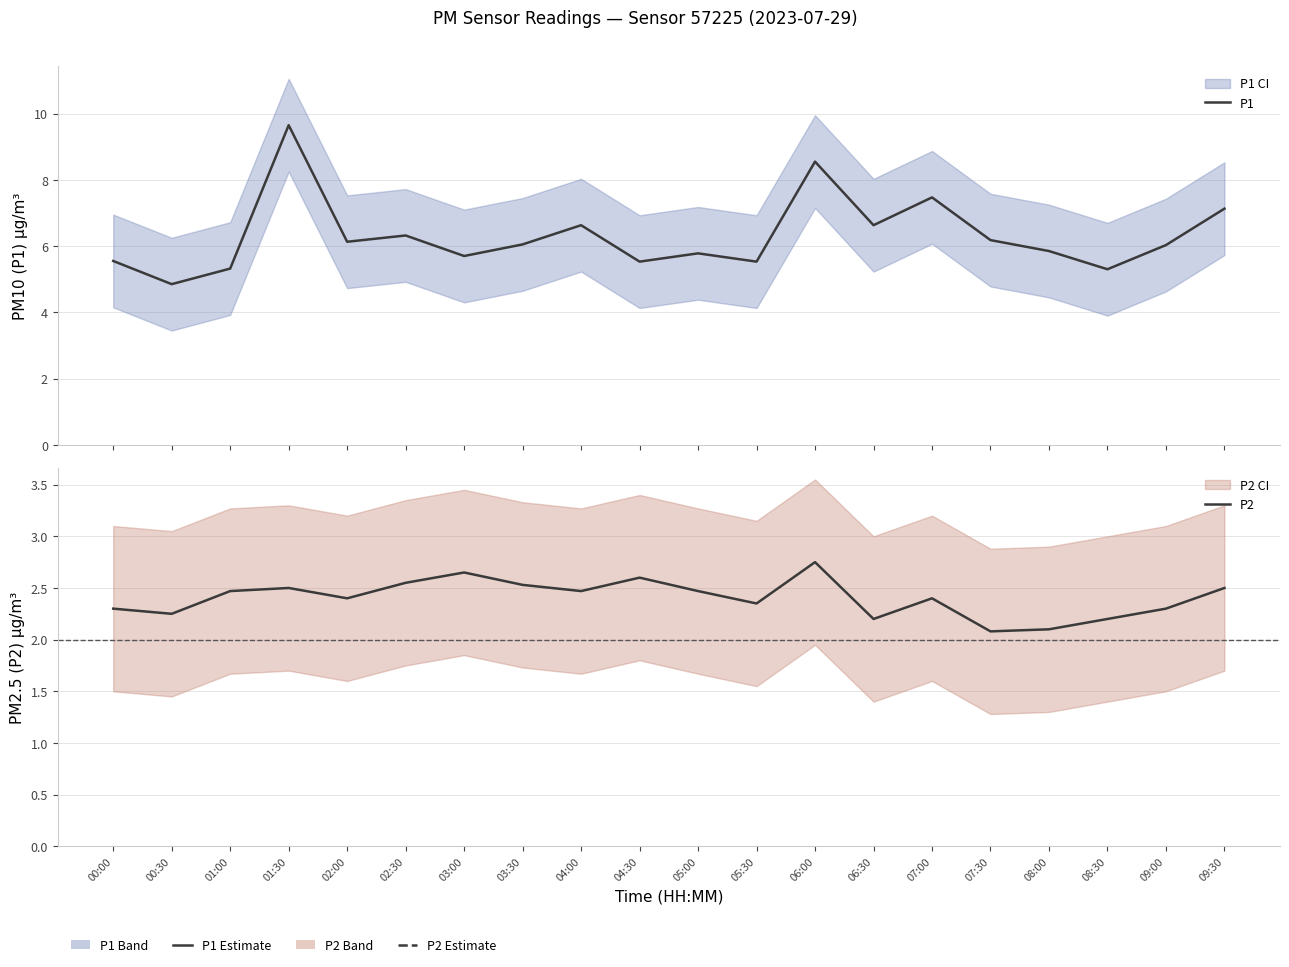

What position from the right is 06:30?

7